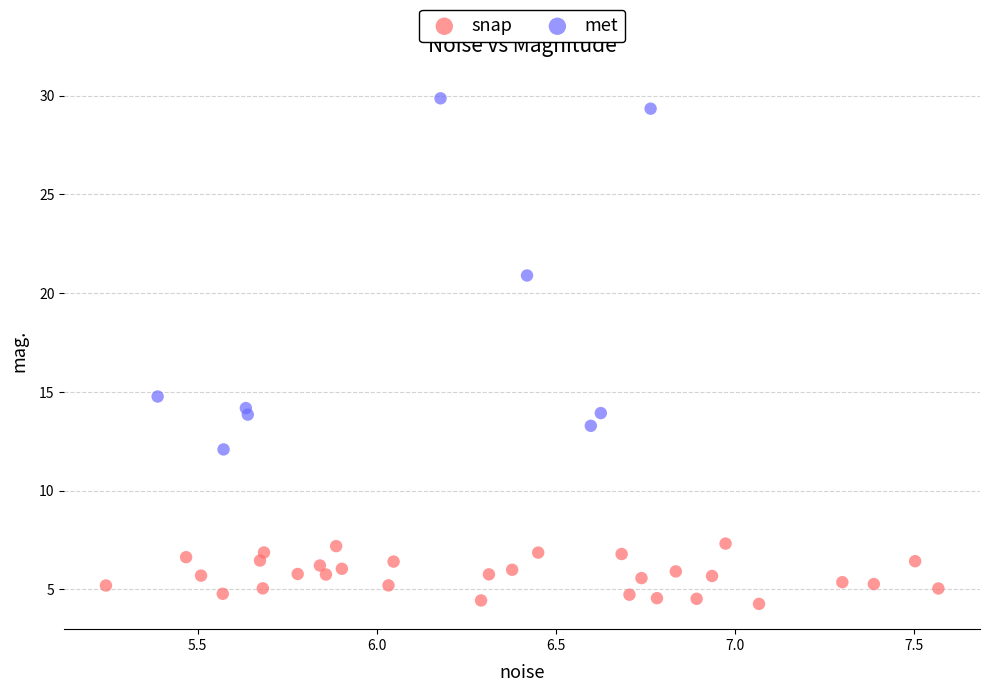

Which series has the widest spread of Y values?

met